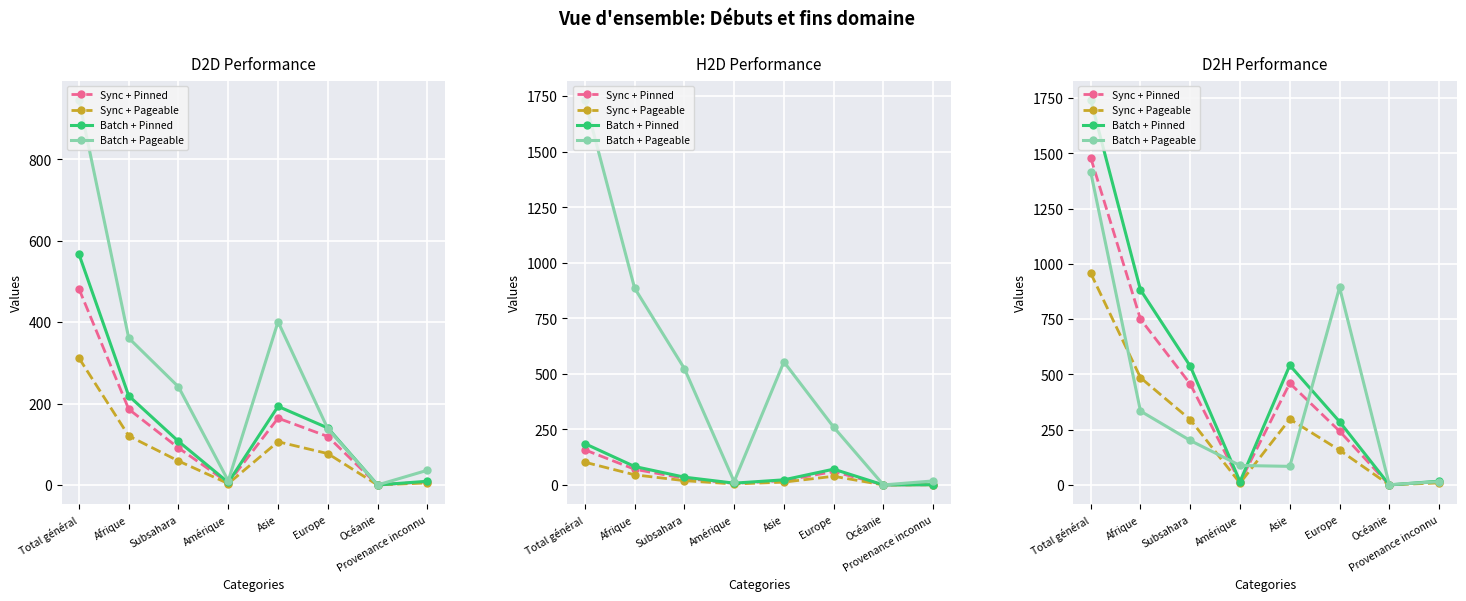

At which category is the sum across all series the highest?

Total général